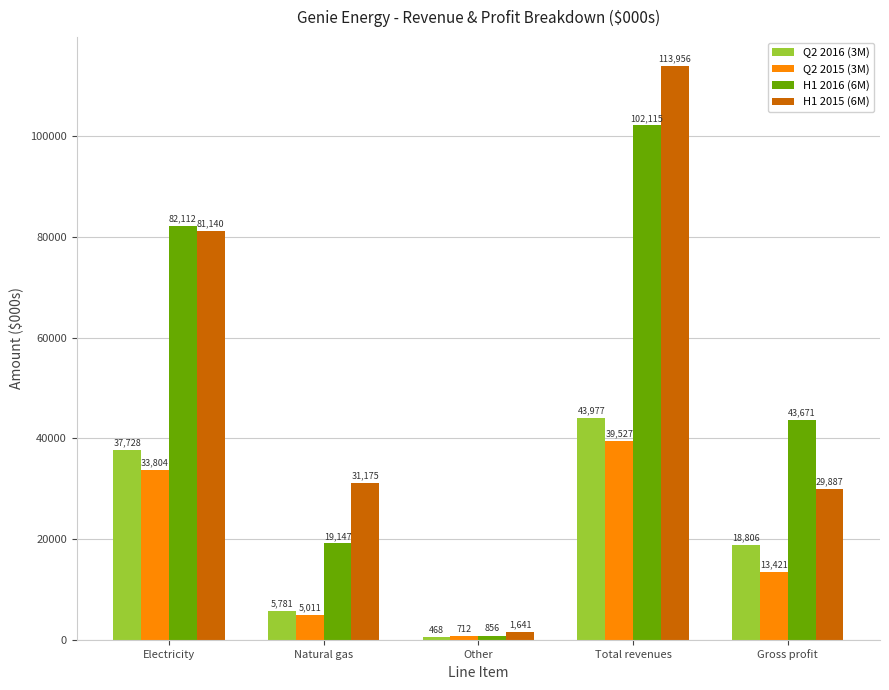

What is the value of the Q2 2016 (3M) bar at the 2nd from the left?

5781